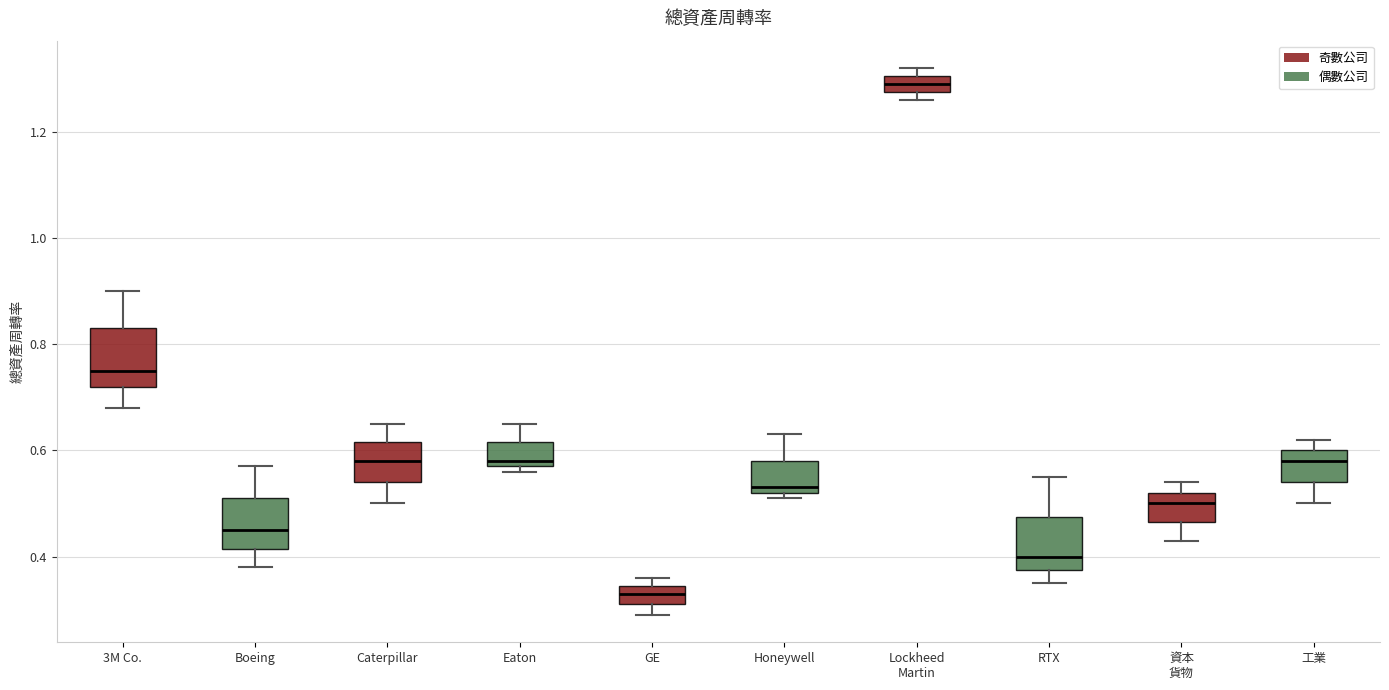

Reading left to right, transcribe this box plot: for each box, give where its median line is, the range the box spans, and where its two whiskers end, as read against the y-axis. The values are not printed on the chart, so give them approximately, as read against the axis.

3M Co.: median 0.76, box 0.72 to 0.84, whiskers 0.68 to 0.90
Boeing: median 0.46, box 0.42 to 0.52, whiskers 0.38 to 0.58
Caterpillar: median 0.58, box 0.54 to 0.62, whiskers 0.50 to 0.66
Eaton: median 0.58 (just above the box's lower edge), box 0.58 to 0.62, whiskers 0.56 to 0.66
GE: median 0.34 (inside the box), box 0.32 to 0.34, whiskers 0.30 to 0.36
Honeywell: median 0.54, box 0.52 to 0.58, whiskers 0.52 (just below the box's lower edge) to 0.64
Lockheed Martin: median 1.30 (inside the box), box 1.28 to 1.30, whiskers 1.26 to 1.32
RTX: median 0.40, box 0.38 to 0.48, whiskers 0.36 to 0.56
資本 貨物: median 0.50, box 0.46 to 0.52, whiskers 0.44 to 0.54
工業: median 0.58, box 0.54 to 0.60, whiskers 0.50 to 0.62